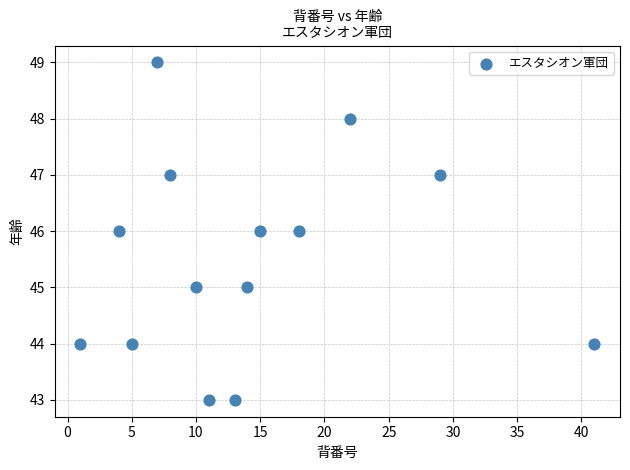

What is the range of Y values (max minus min)?

6